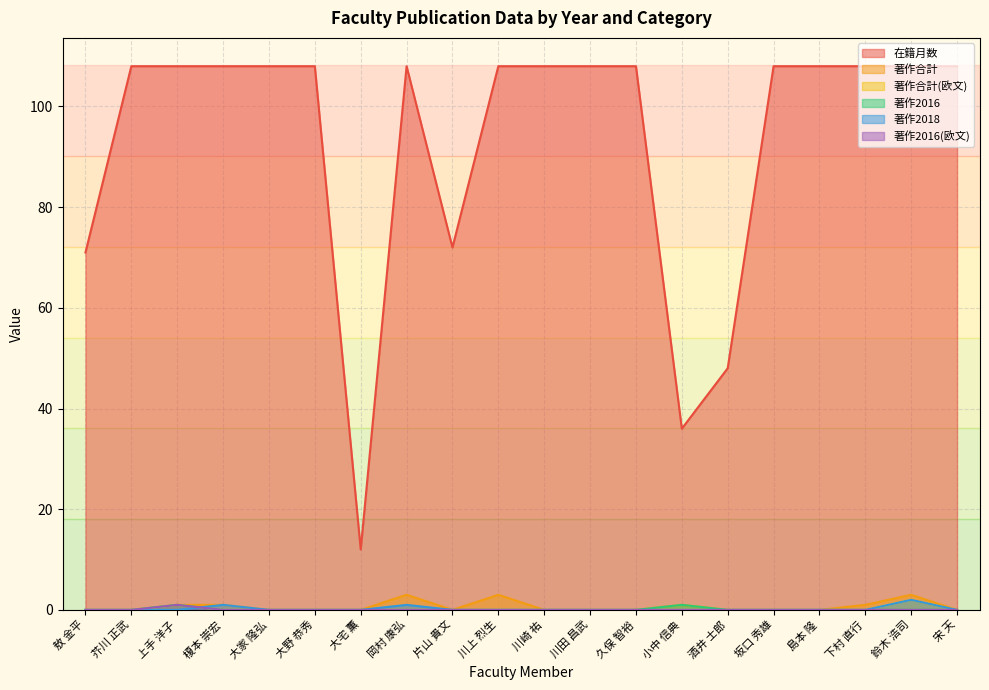

At how many categories does at least one series exceed 53?

17